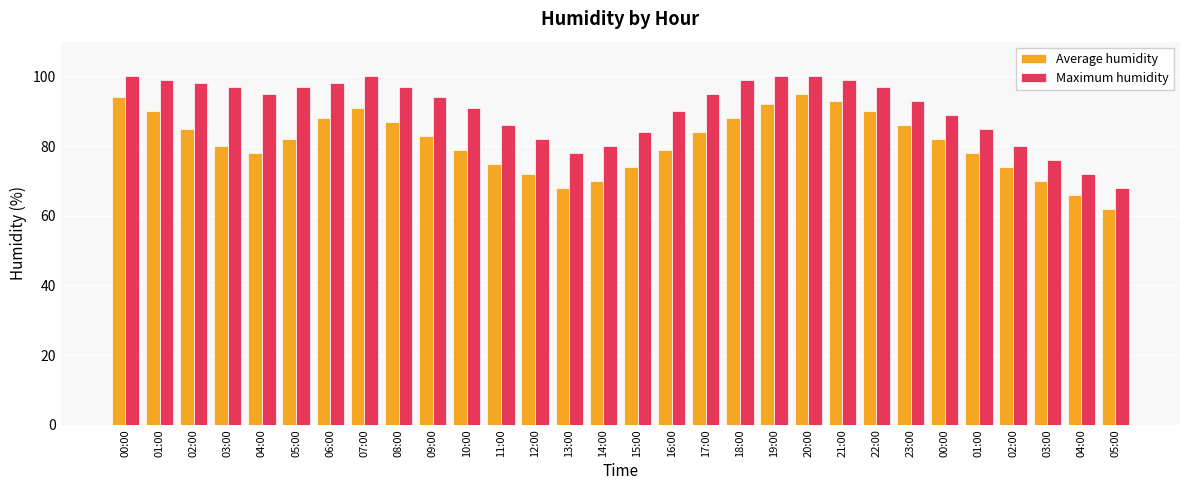

Rank the categories by Maximum humidity value from lowest to highest.

05:00, 04:00, 03:00, 13:00, 14:00, 02:00, 12:00, 15:00, 01:00, 11:00, 00:00, 16:00, 10:00, 23:00, 09:00, 04:00, 17:00, 03:00, 05:00, 08:00, 22:00, 02:00, 06:00, 01:00, 18:00, 21:00, 00:00, 07:00, 19:00, 20:00